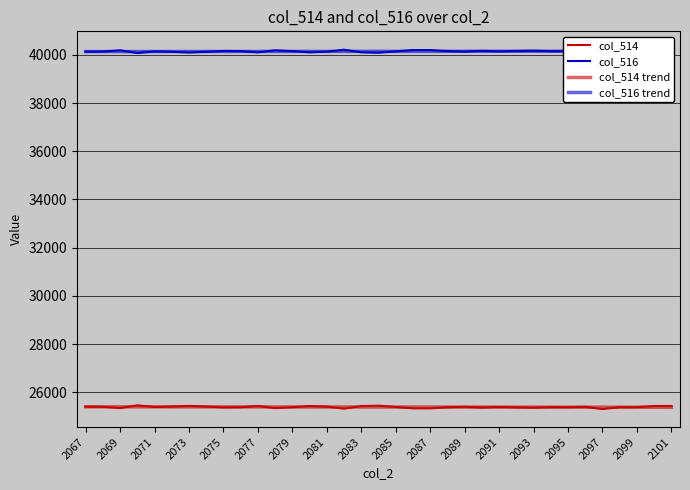

Which series has the largest range (max minus min)?

col_514